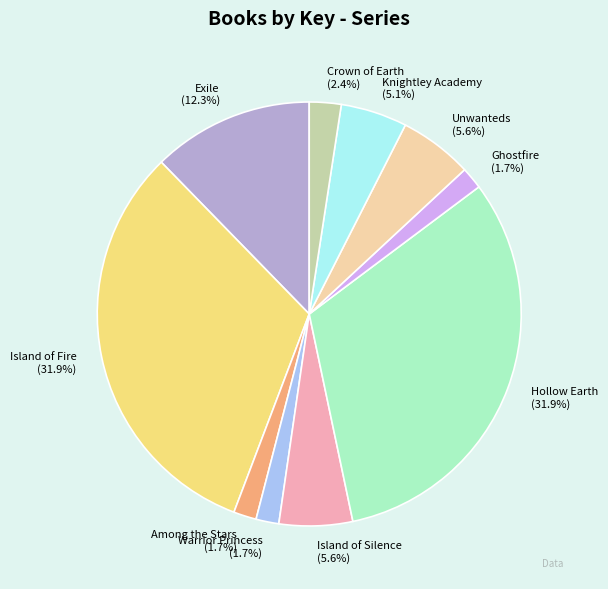

Combined, what portion of the pie is Island of Fire and Knightley Academy?

37.0%